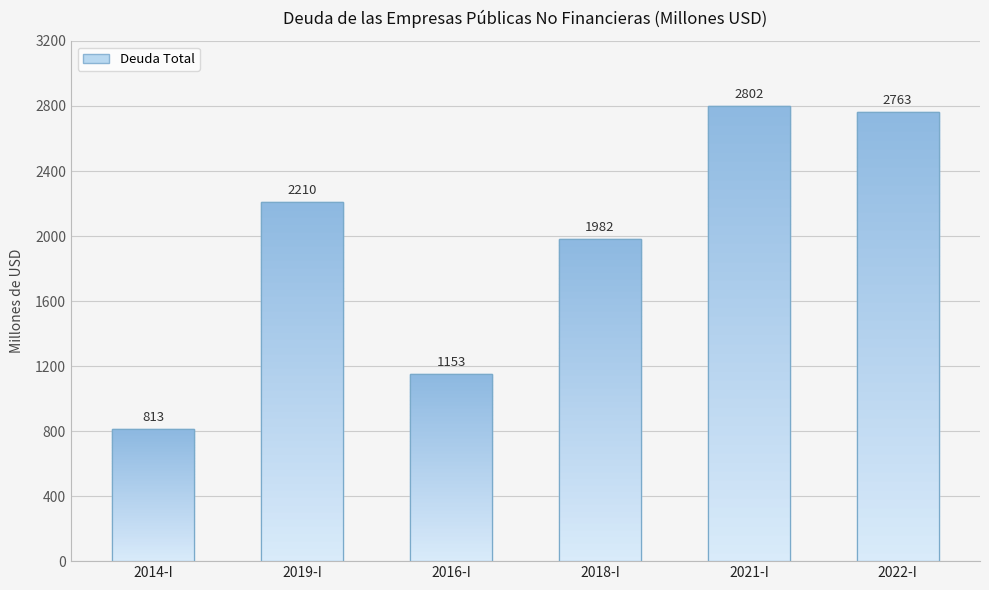

Which has a higher value, 2021-I or 2018-I?

2021-I